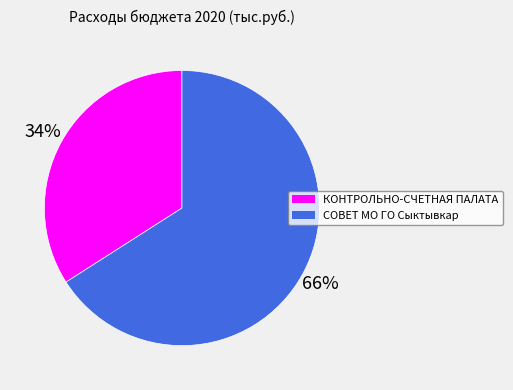

Between СОВЕТ МО ГО Сыктывкар and КОНТРОЛЬНО-СЧЕТНАЯ ПАЛАТА, which is larger?

СОВЕТ МО ГО Сыктывкар